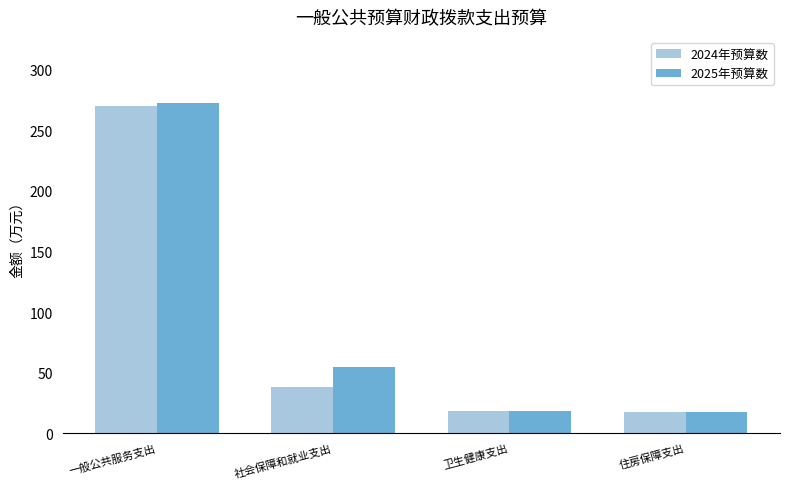

What is the difference between the 2024年预算数 values at 社会保障和就业支出 and 住房保障支出?

20.5